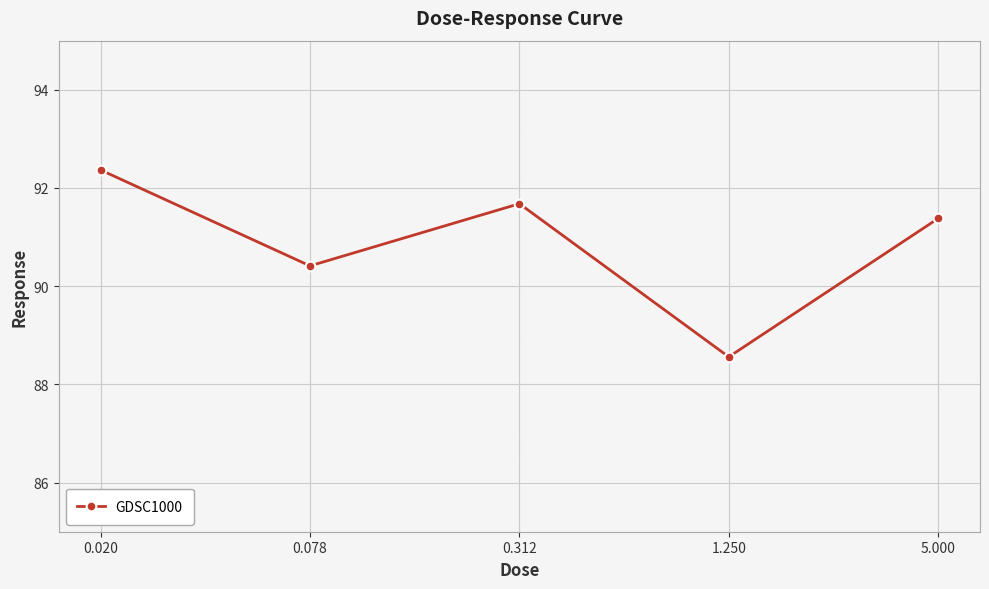

What is the value of the 2nd point from the left?

90.4